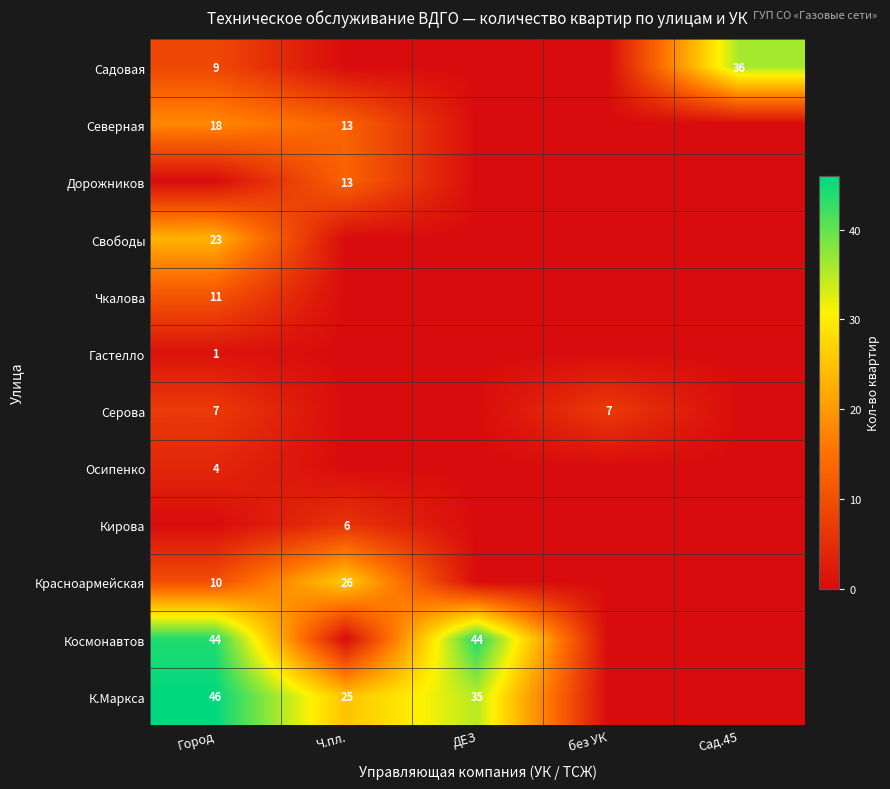

The value of К.Маркса at Город is 46. True or false?

True